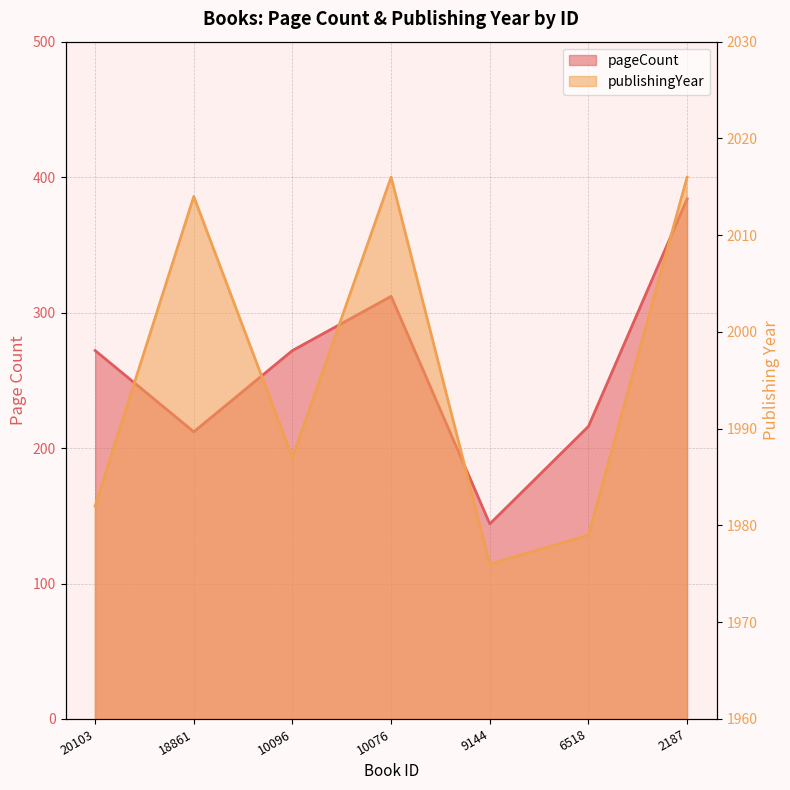

What are all the series names shown in the legend?

pageCount, publishingYear